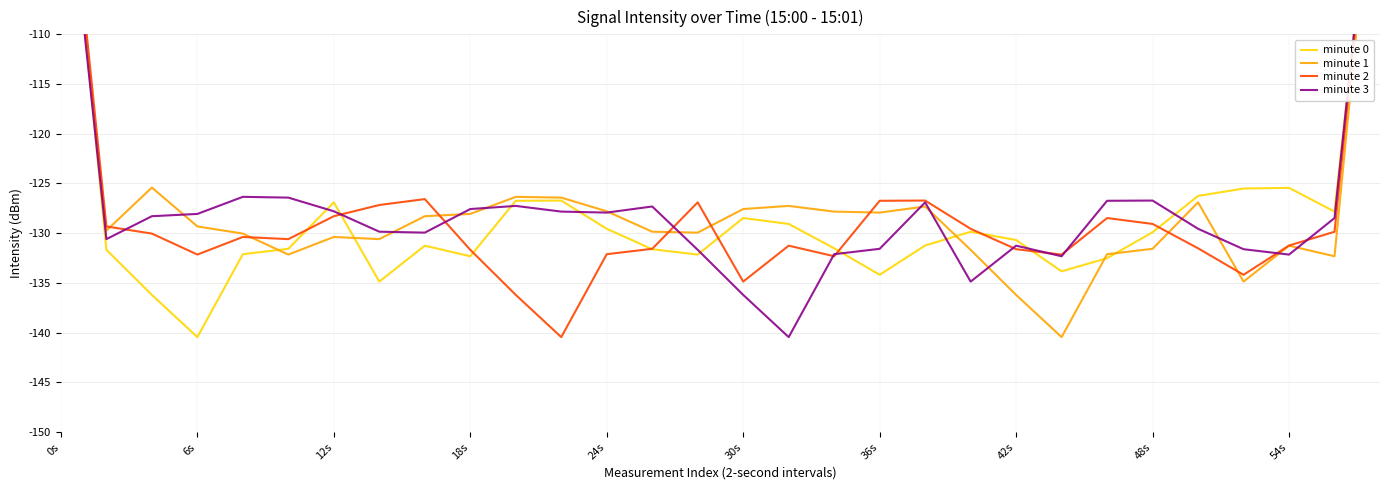

Where is minute 0 nearest to the value -112?

54s